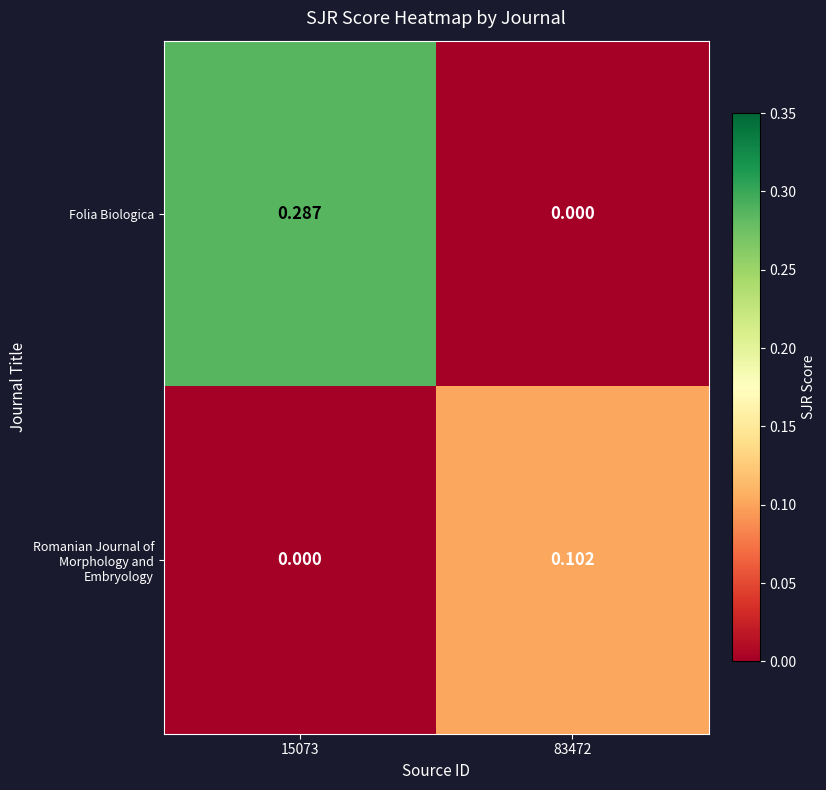

Which series has the largest total across all categories?

Folia Biologica